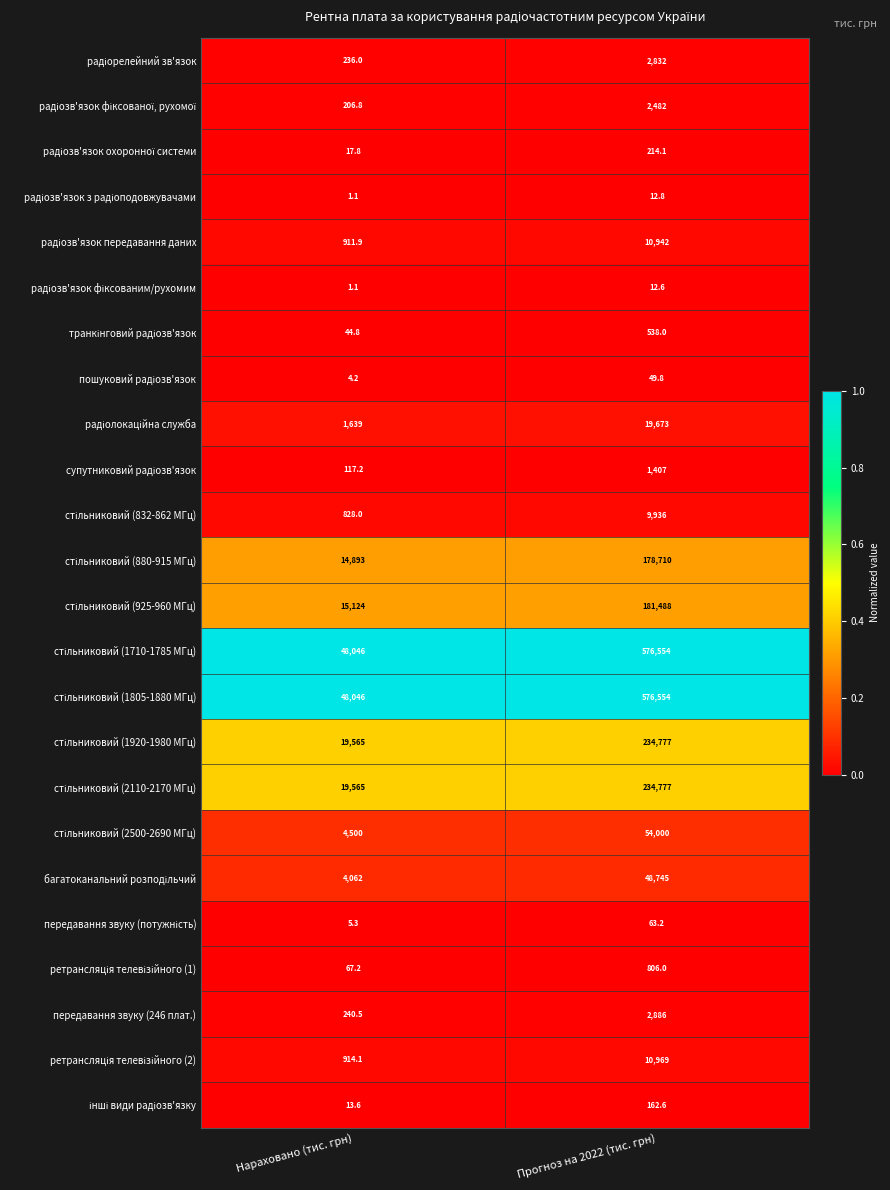

Which label corresponds to the largest value in the chart?

Прогноз на 2022 (тис. грн)